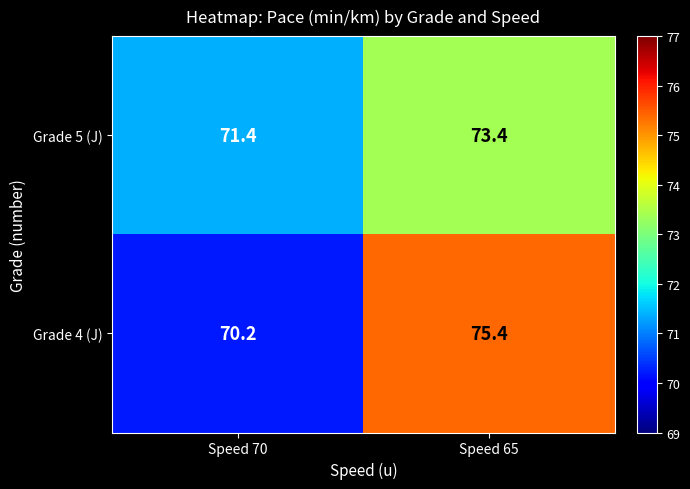

Reading left to right, extract all data points from this chart.

Grade 5 (J): 71.4	73.4
Grade 4 (J): 70.2	75.4